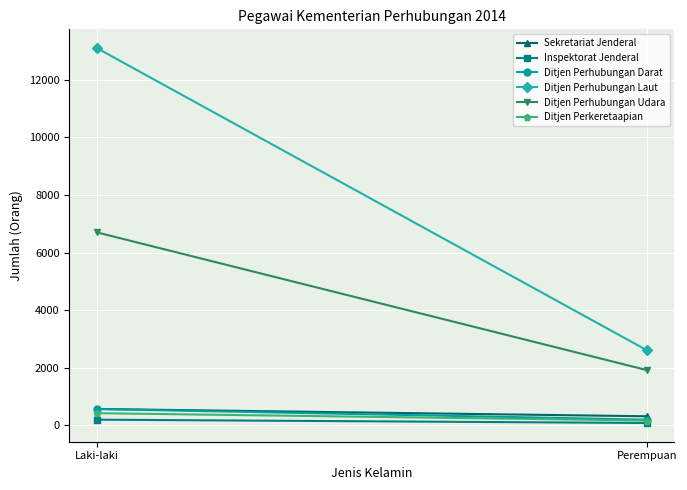

What is the label of the 1st point from the left?

Laki-laki